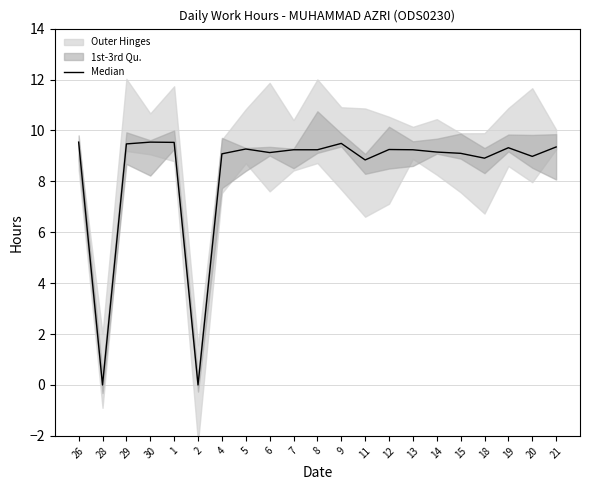

Reading left to right, what are all the values shown in this chart?

26=9.5	28=0.0	29=9.5	30=9.5	1=9.5	2=0.0	4=9.1	5=9.3	6=9.1	7=9.2	8=9.2	9=9.5	11=8.8	12=9.2	13=9.2	14=9.2	15=9.1	18=8.9	19=9.3	20=9.0	21=9.3